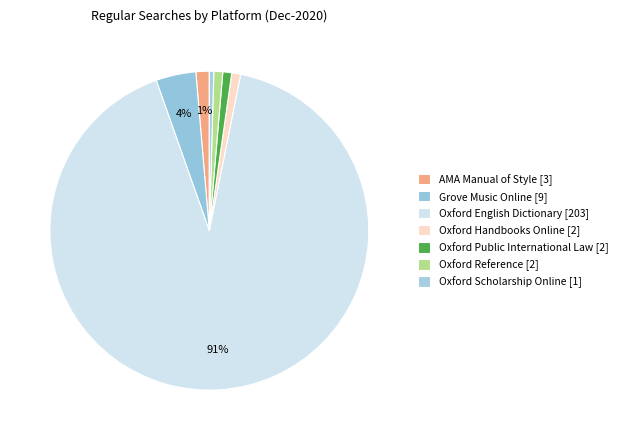

Is it true that AMA Manual of Style is 1% of the pie?

True